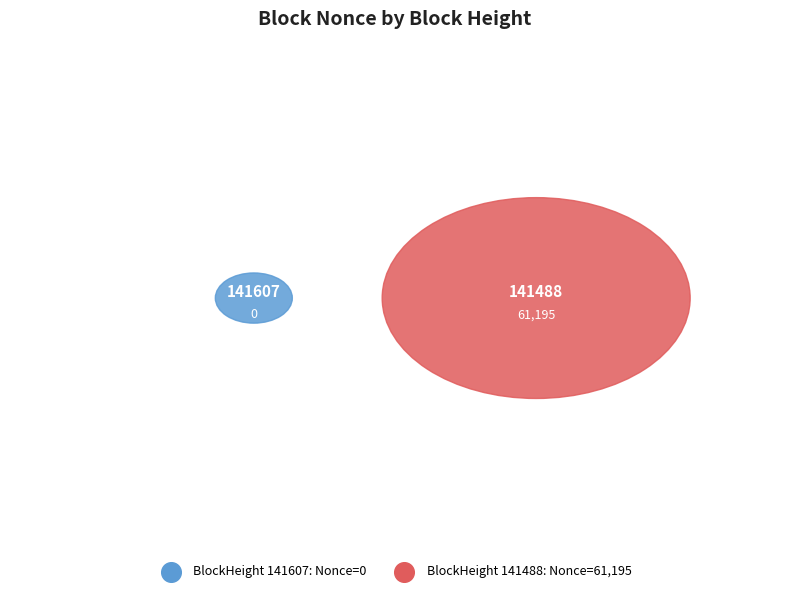

Is 141488 the majority of the pie?

Yes